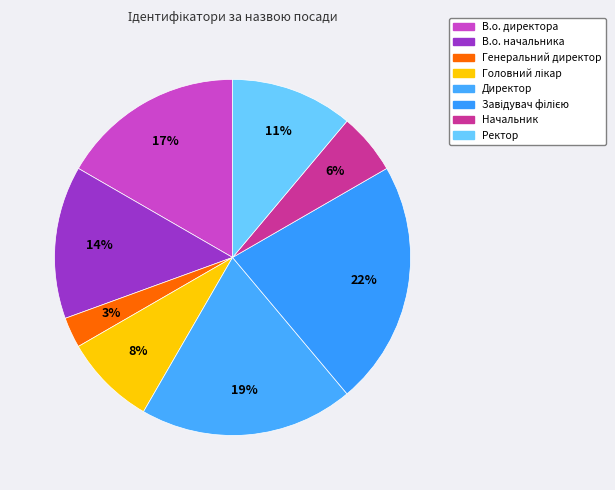

Between Головний лікар and Ректор, which is larger?

Ректор